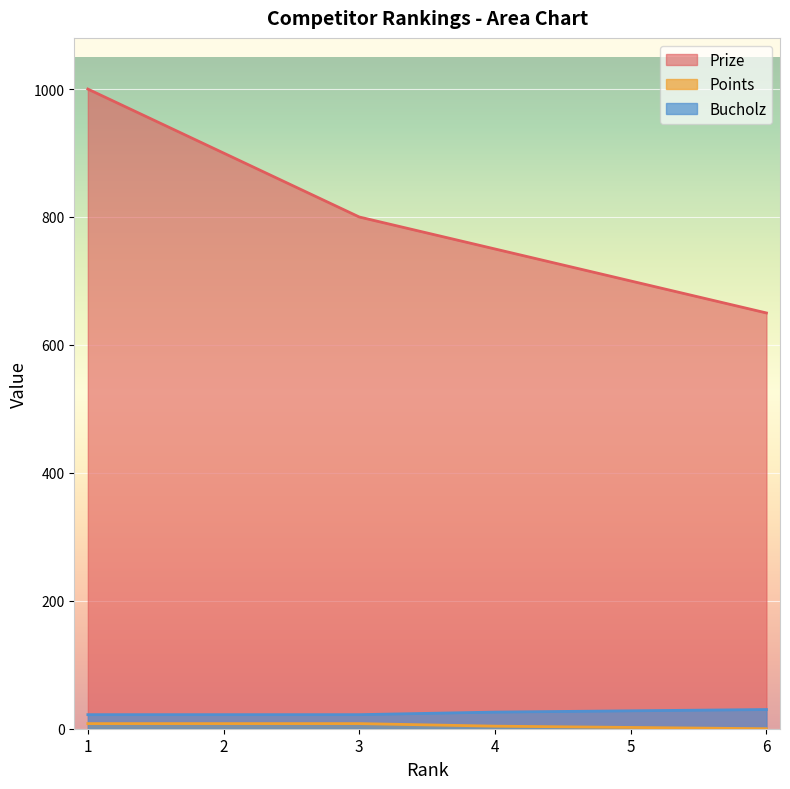

At which label is Bucholz closest to 26?

4